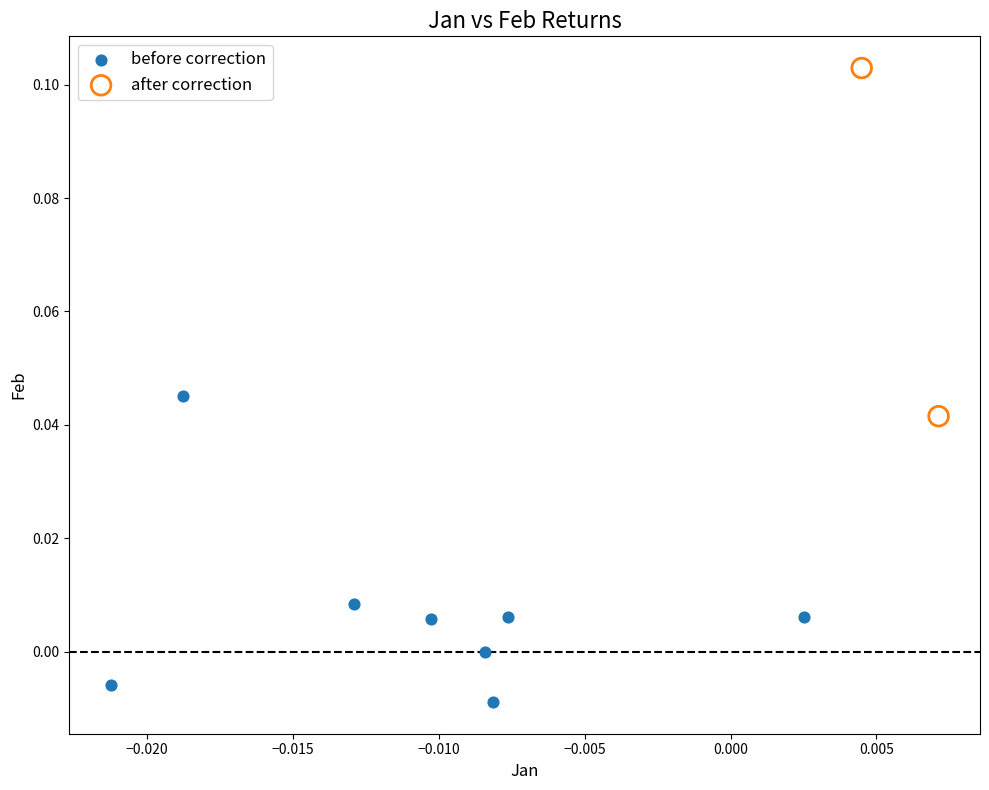

Which series has the widest spread of Y values?

after correction